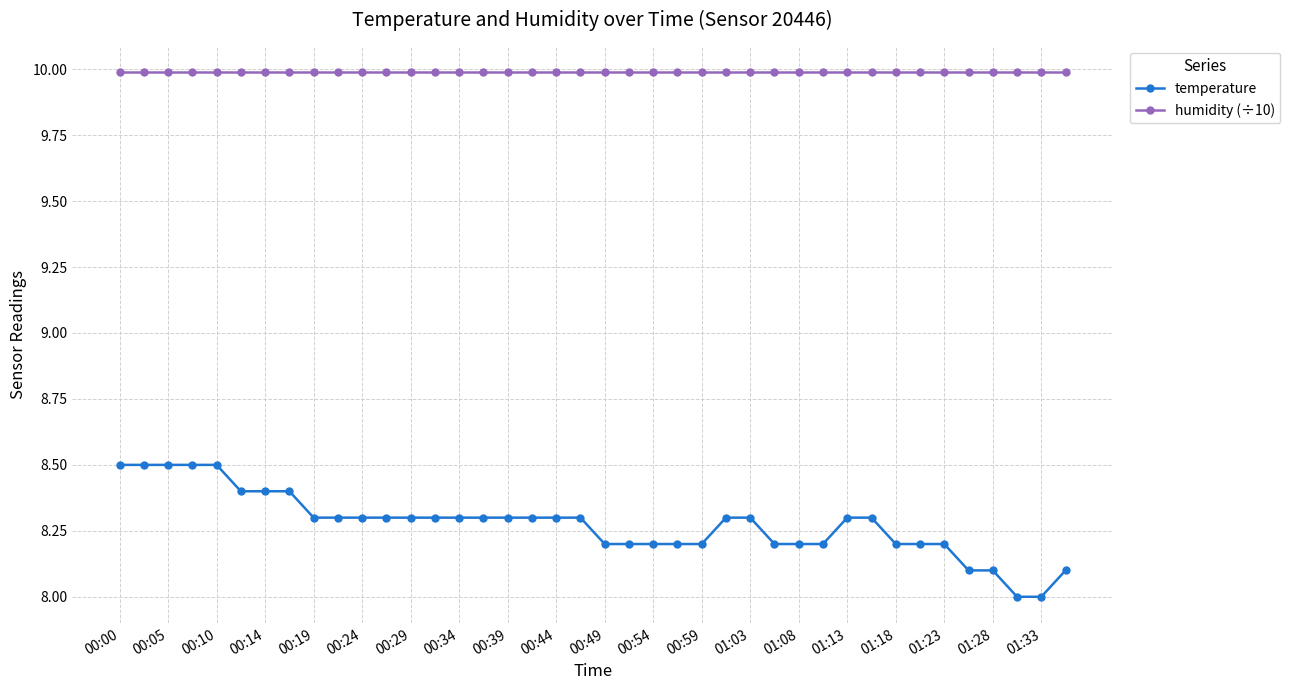

How many data points does each series have?

40